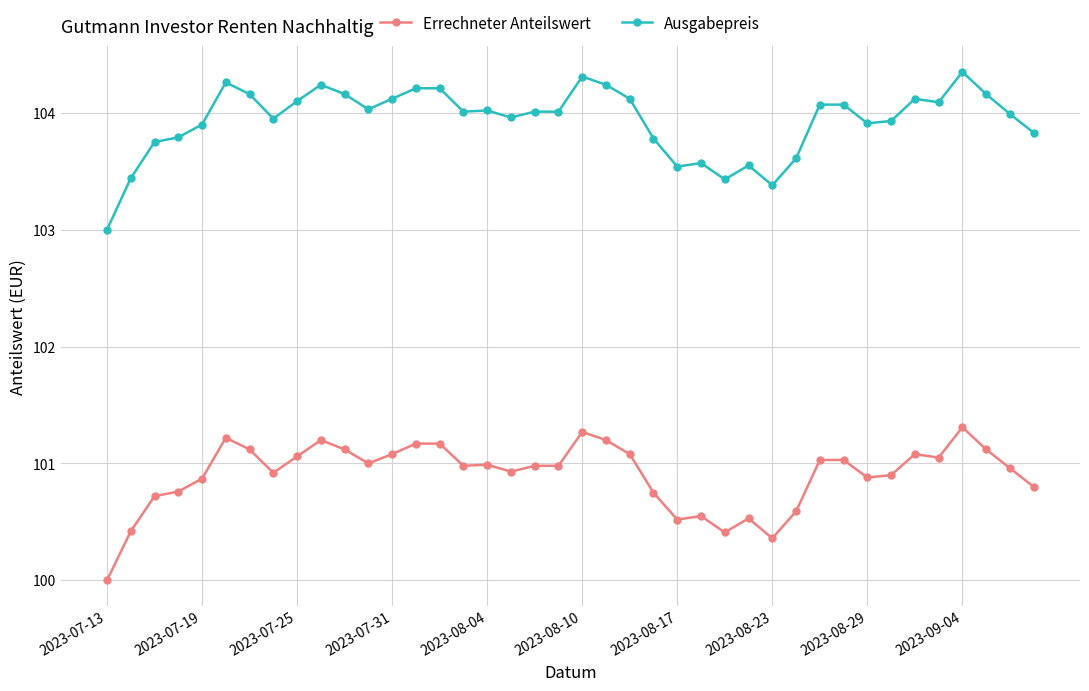

What is the value of the Errechneter Anteilswert point at the 37th from the left?

101.3